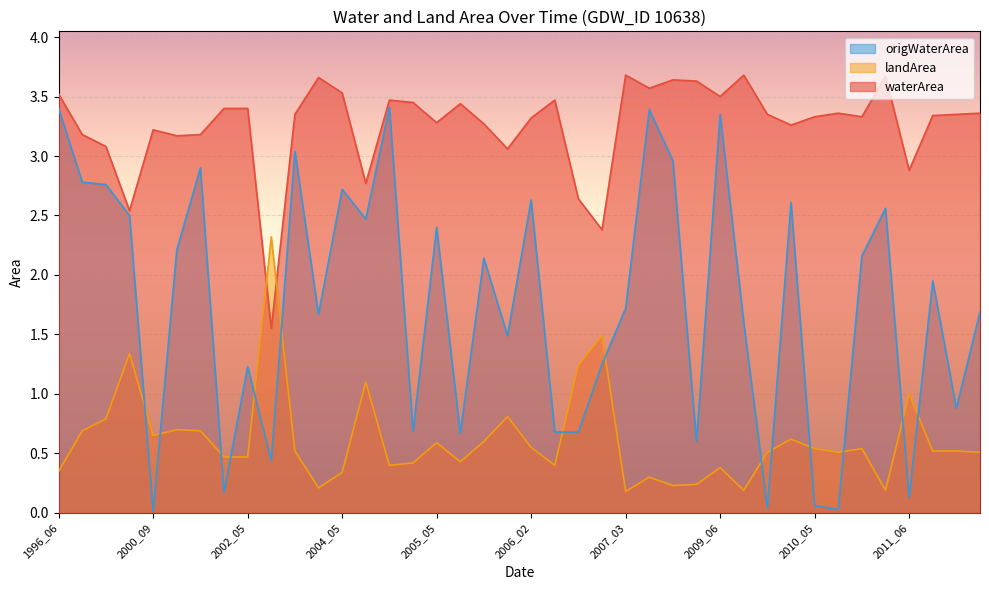

What is the value of the origWaterArea point at the 2nd from the left?

2.8